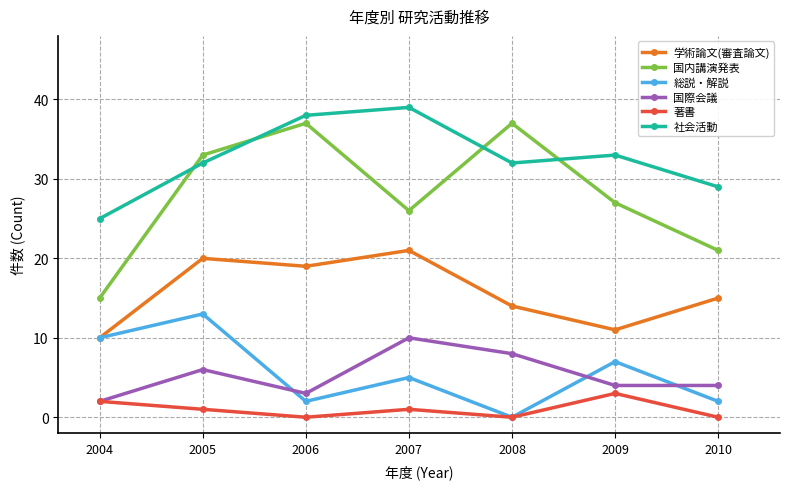

Reading right to left, extract all data points from this chart.

学術論文(審査論文): 2010=15	2009=11	2008=14	2007=21	2006=19	2005=20	2004=10
国内講演発表: 2010=21	2009=27	2008=37	2007=26	2006=37	2005=33	2004=15
総説・解説: 2010=2	2009=7	2008=0	2007=5	2006=2	2005=13	2004=10
国際会議: 2010=4	2009=4	2008=8	2007=10	2006=3	2005=6	2004=2
著書: 2010=0	2009=3	2008=0	2007=1	2006=0	2005=1	2004=2
社会活動: 2010=29	2009=33	2008=32	2007=39	2006=38	2005=32	2004=25